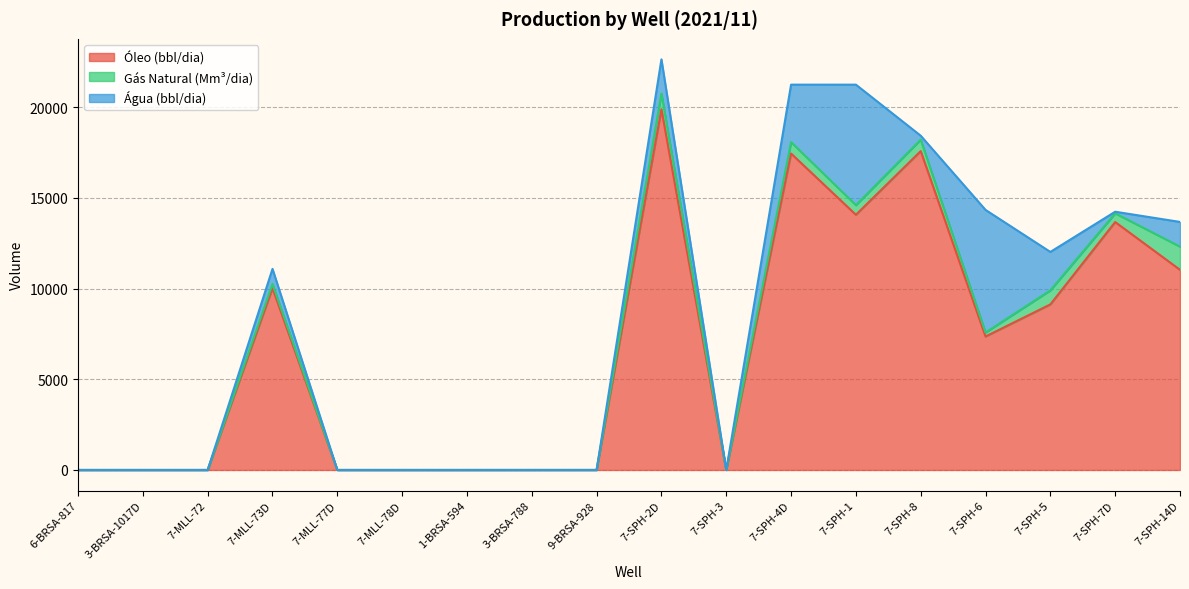

Is the value of Gás Natural (Mm³/dia) at 7-SPH-8 greater than the value of Água (bbl/dia) at 7-MLL-72?

Yes